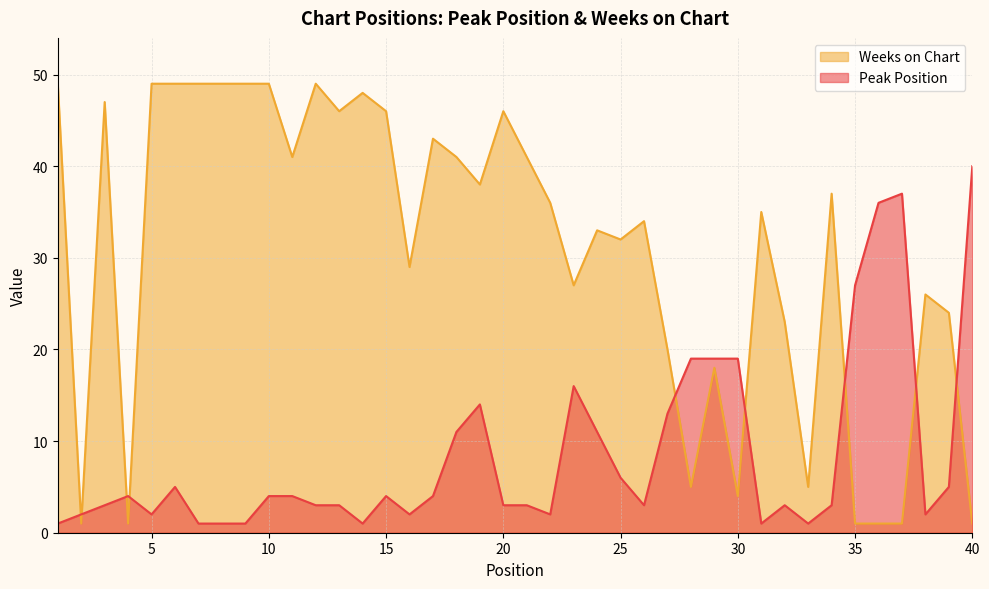

What is the difference between the second highest and minimum values in the Weeks on Chart series?

48